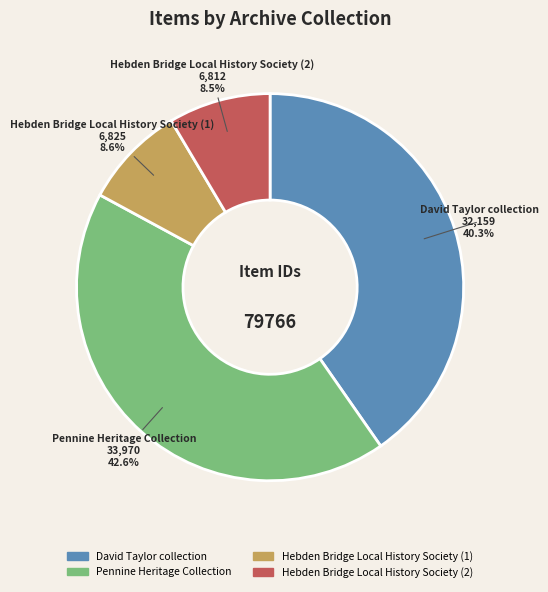

To the nearest percent, what is the difference between the largest and smallest slice percentages?

34%